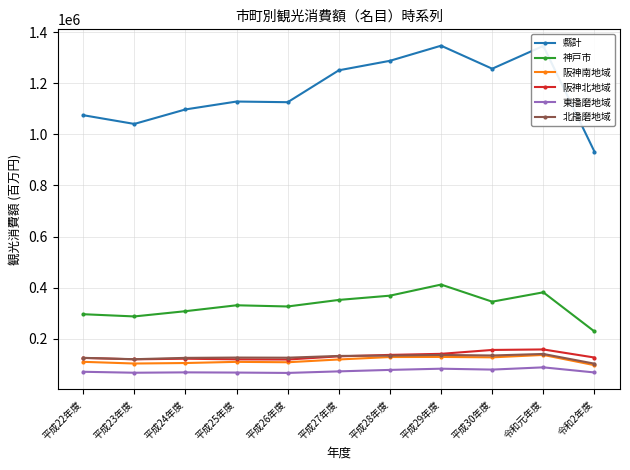

Between 平成26年度 and 平成30年度, which series saw the biggest shift?

縣計